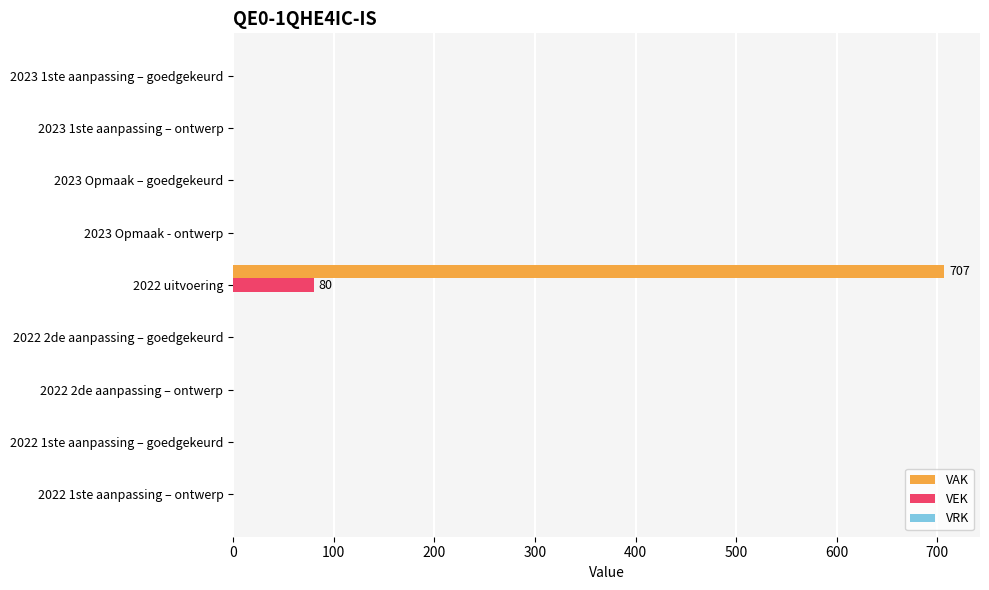

At which category does the chart reach its peak across all series?

2022 uitvoering